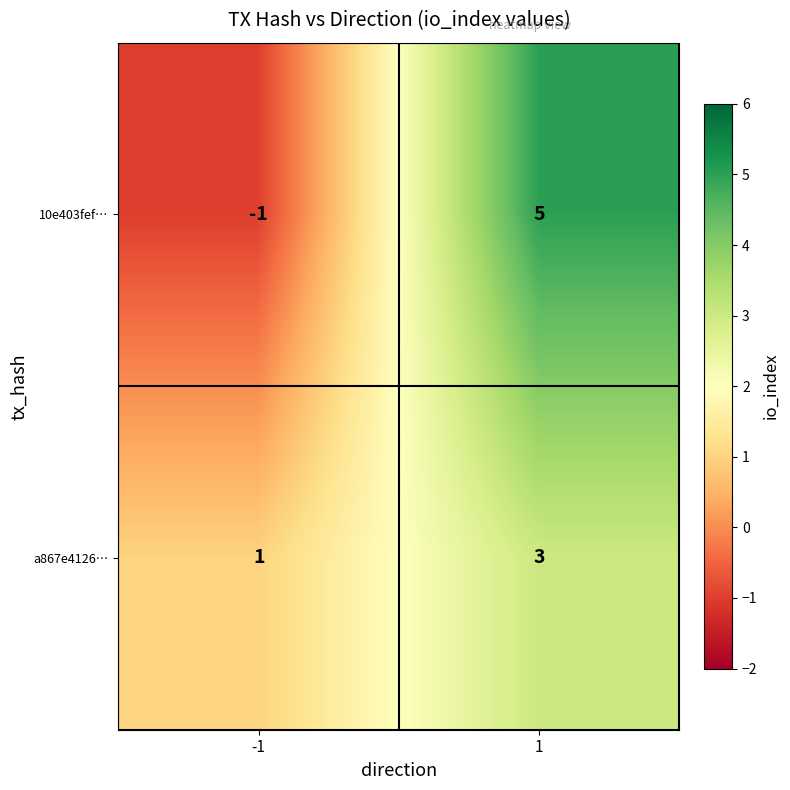

Which label corresponds to the smallest value in the chart?

-1